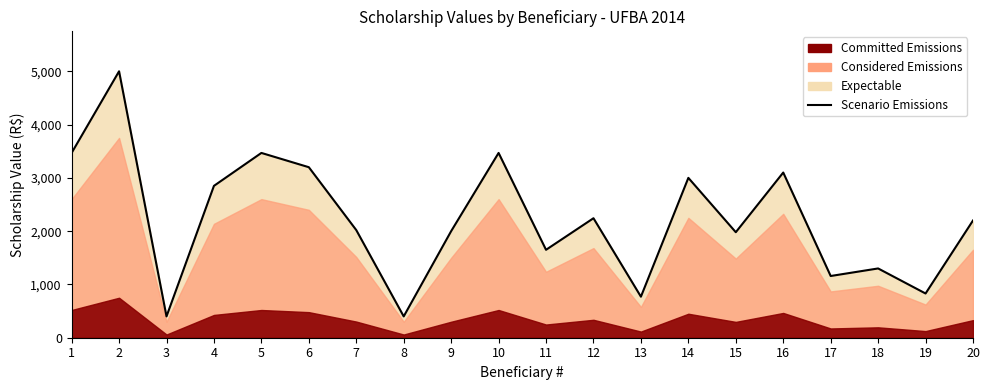

What is the value of the 9th point from the left?

2000.0